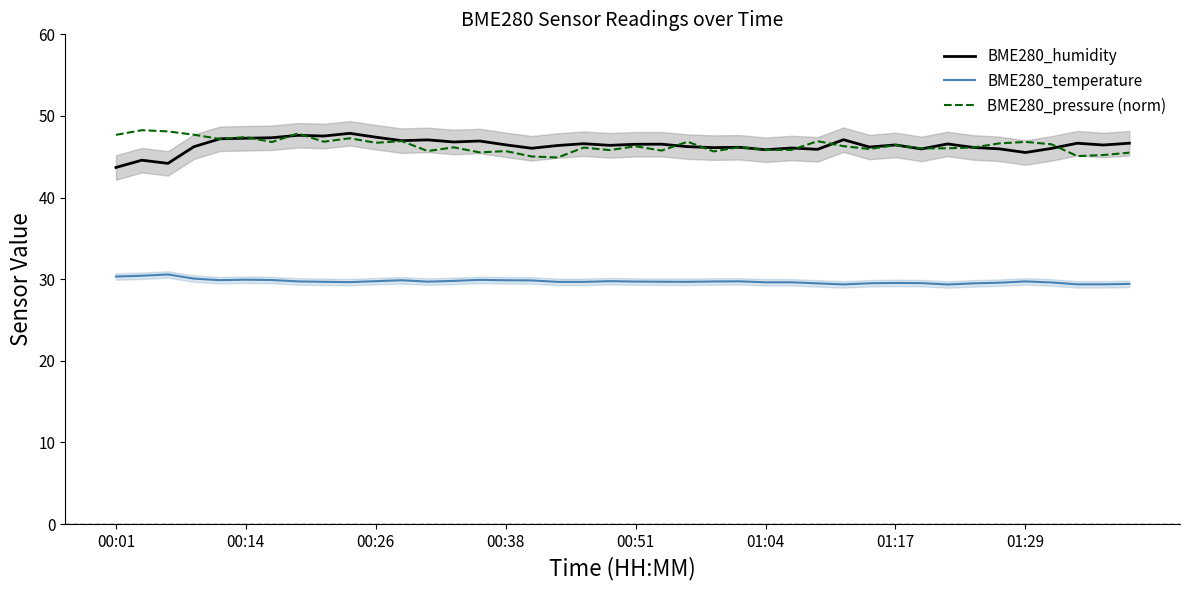

Read the BME280_pressure (norm) value at 19.

45.8